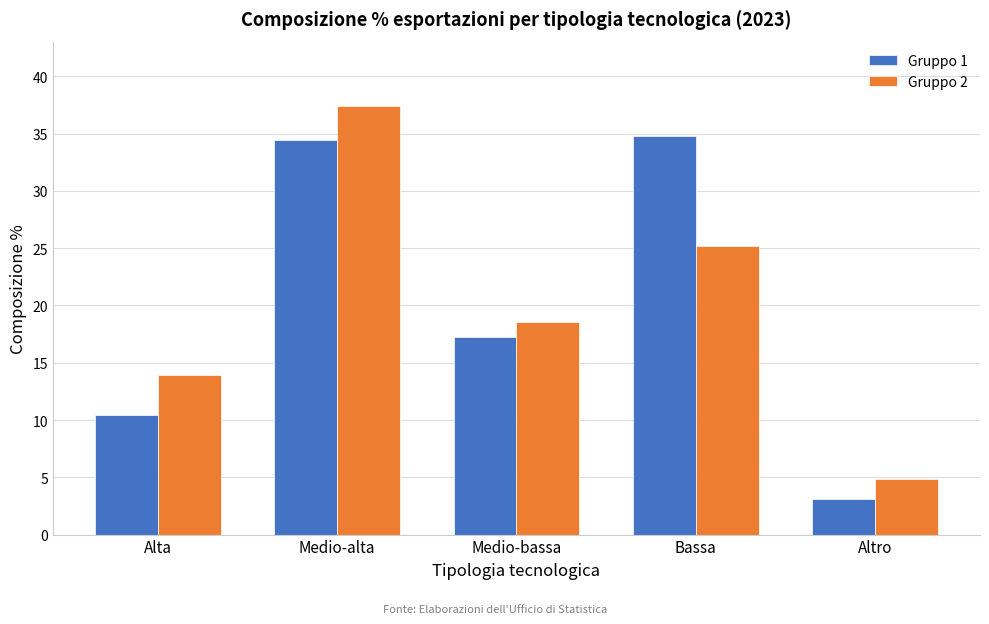

Reading left to right, transcribe all the data shown in this chart.

Gruppo 1: Alta=10.4	Medio-alta=34.5	Medio-bassa=17.3	Bassa=34.8	Altro=3.1
Gruppo 2: Alta=13.9	Medio-alta=37.4	Medio-bassa=18.5	Bassa=25.2	Altro=4.9